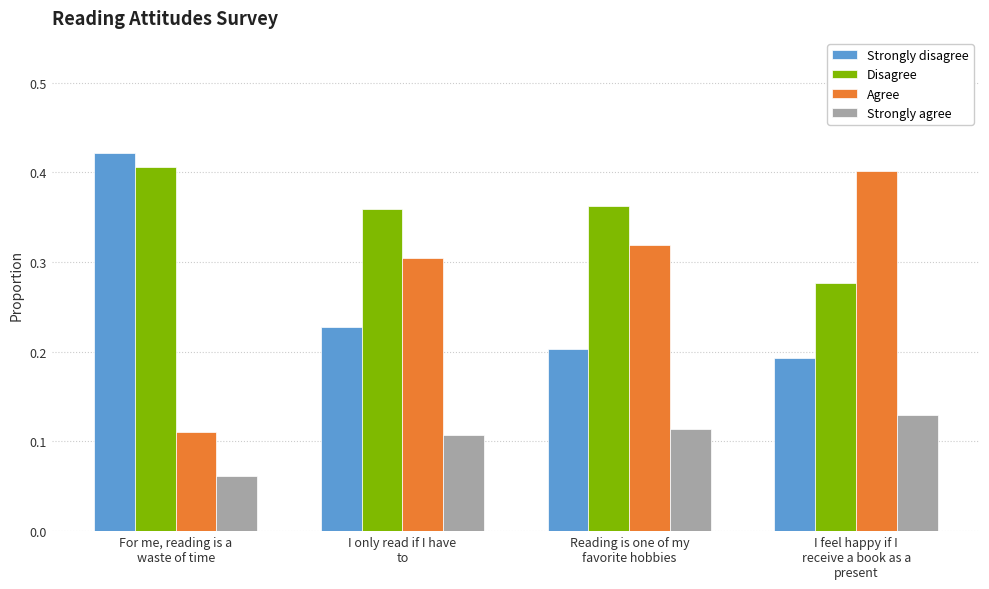

True or false: Agree has a value of 0.3 at Reading is one of my
favorite hobbies.

True